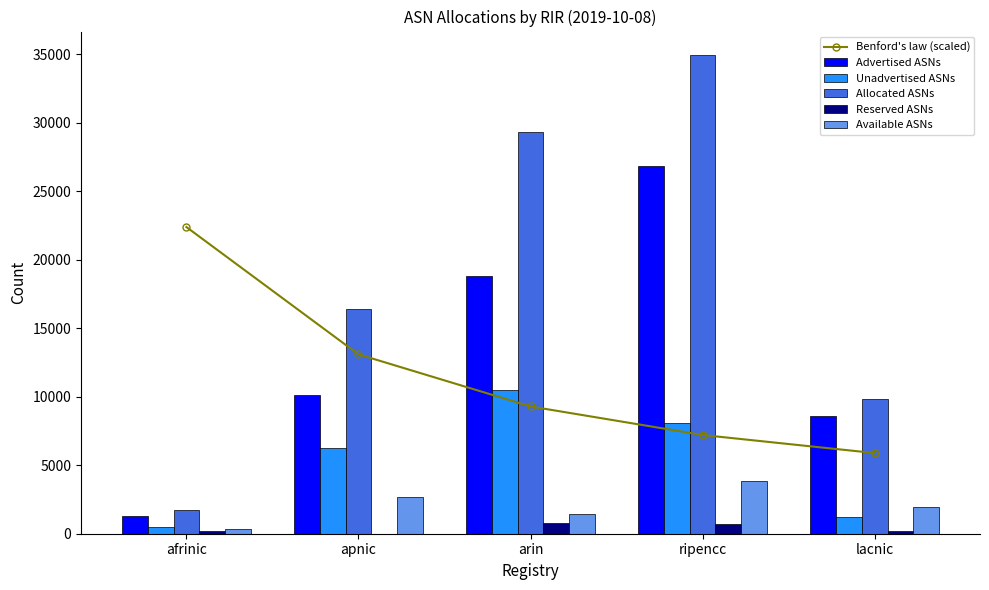

What is the label of the 5th bar from the left?

lacnic